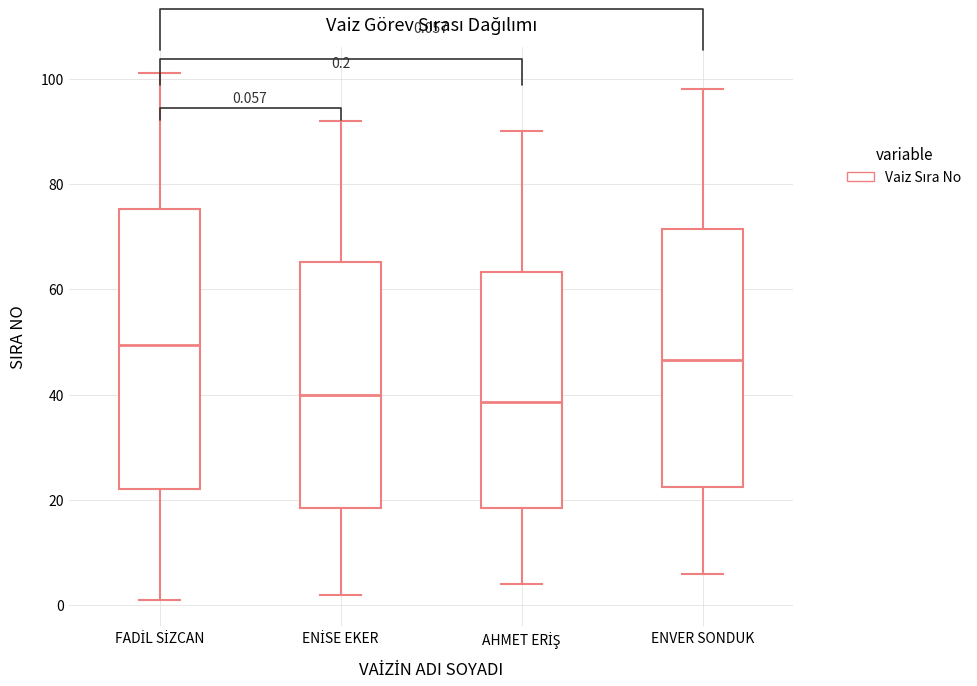

Which box is the tallest, from its lower edge to its upper edge?

FADİL SİZCAN